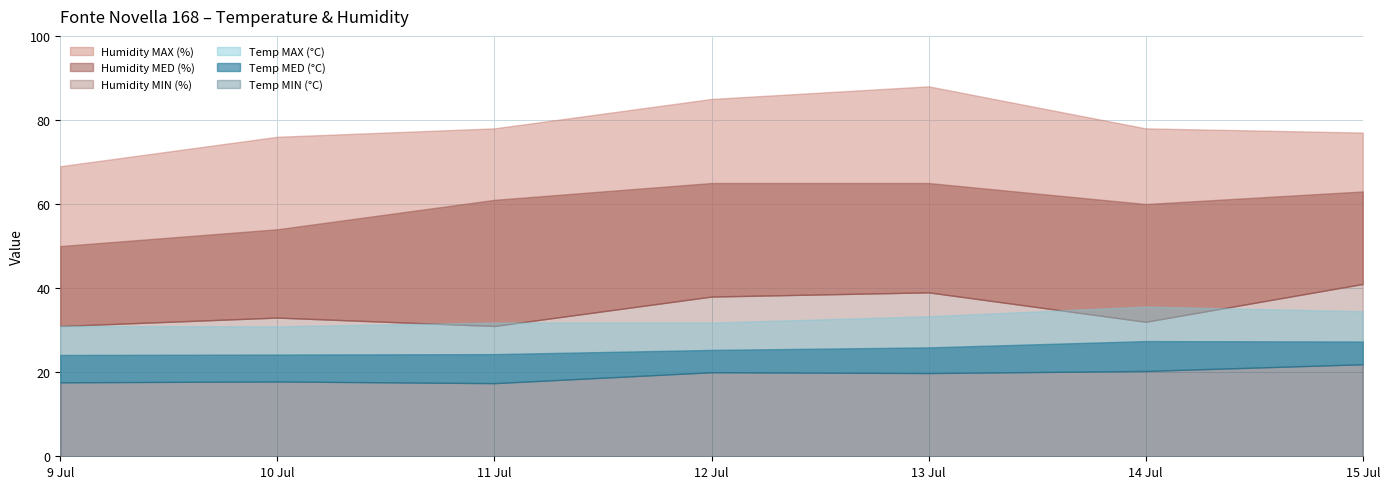

How many data points does each series have?

7